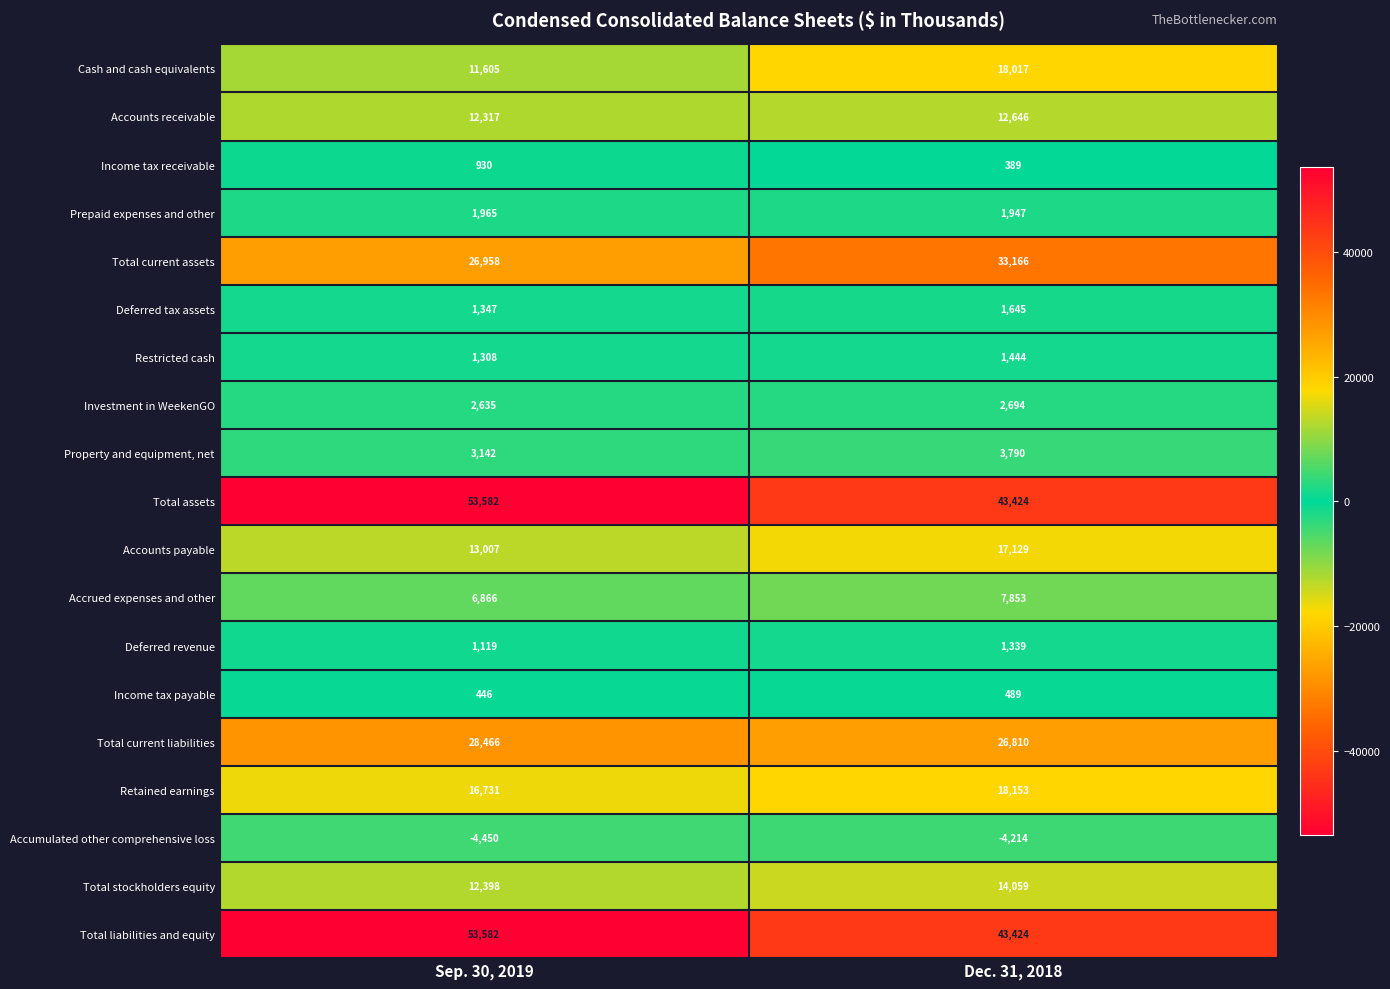

The value of Cash and cash equivalents at Dec. 31, 2018 is 10628. True or false?

False